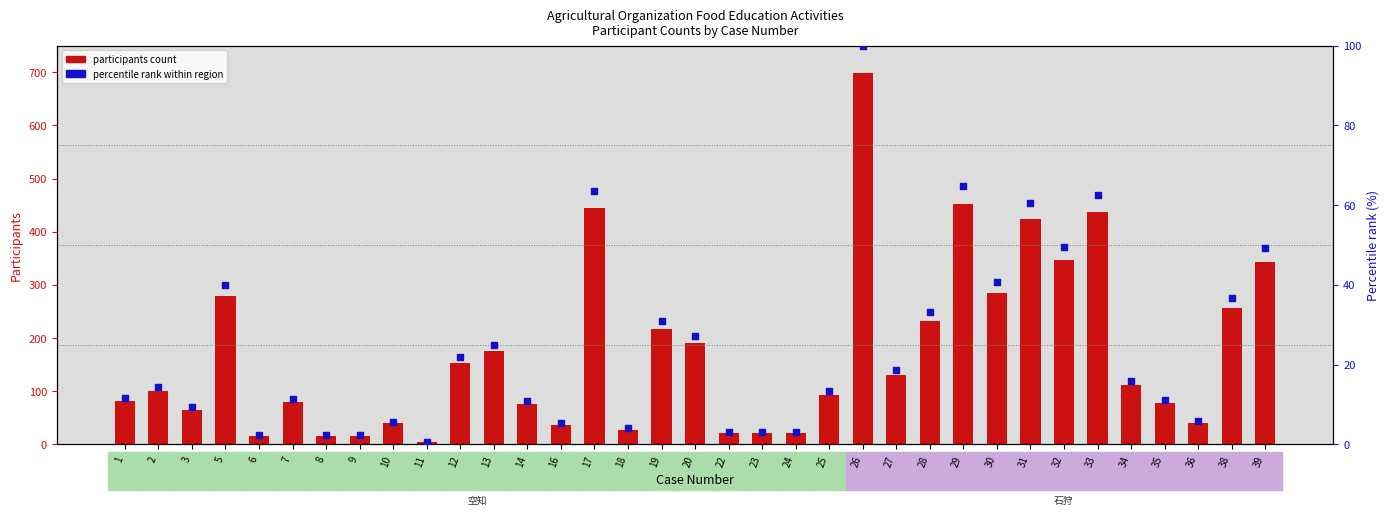

Which series reaches the maximum Y coordinate?

participants count